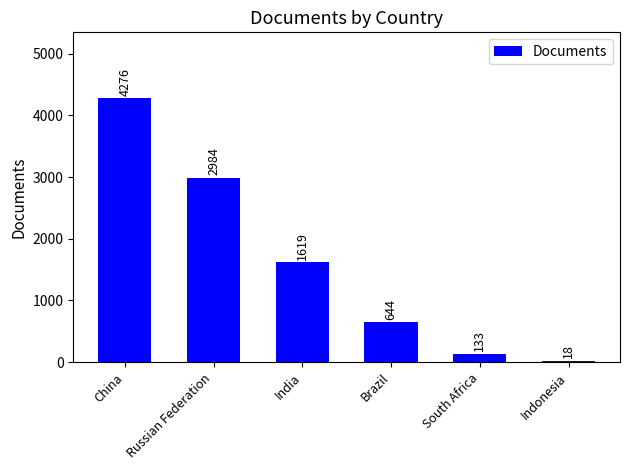

The chart shows a value of 1619 at India. True or false?

True